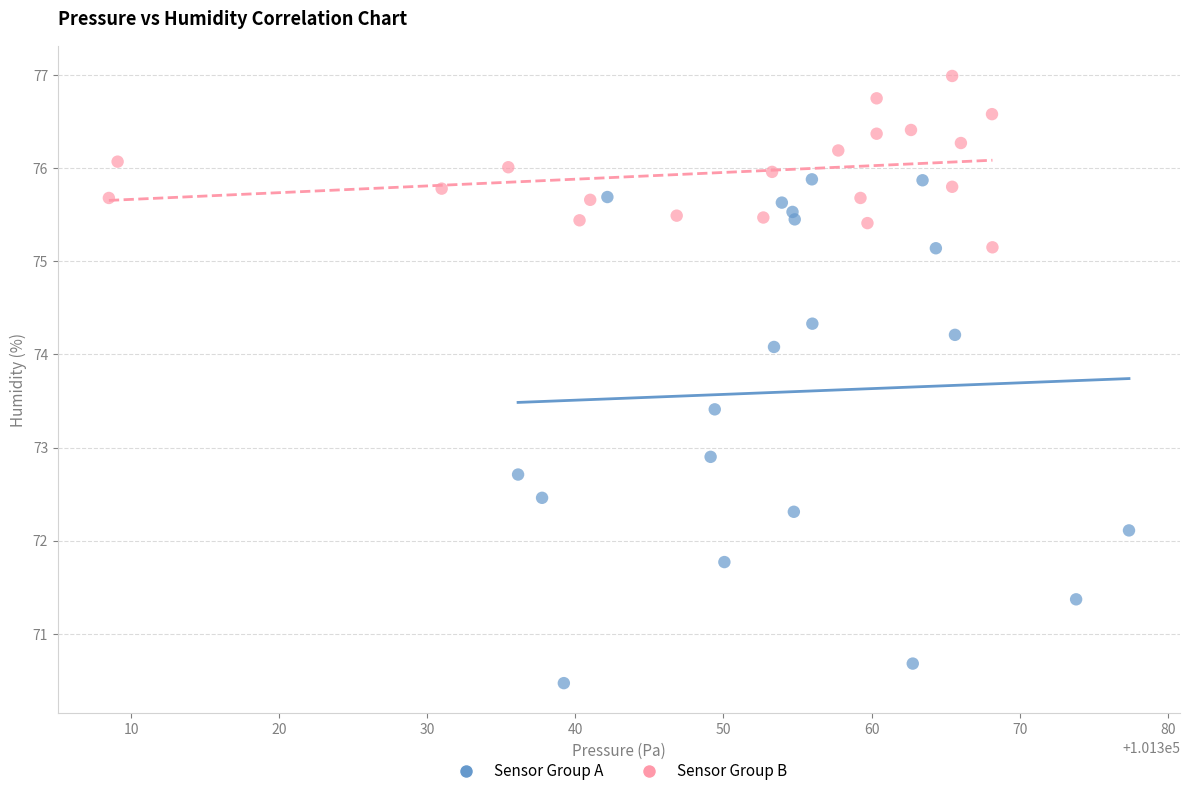

Which series has the largest Y range (max minus min)?

Sensor Group A